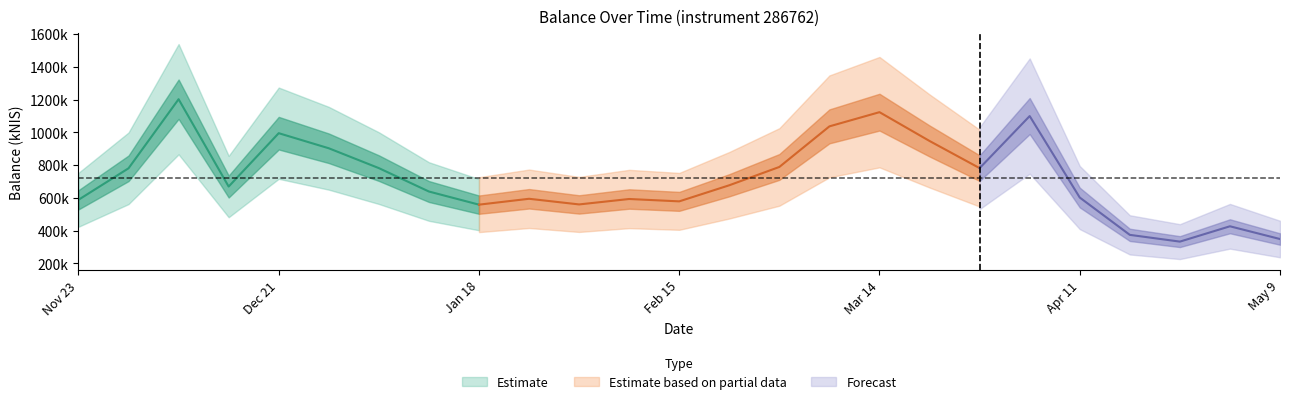

What is the difference between the maximum and second lowest values?

853690.7